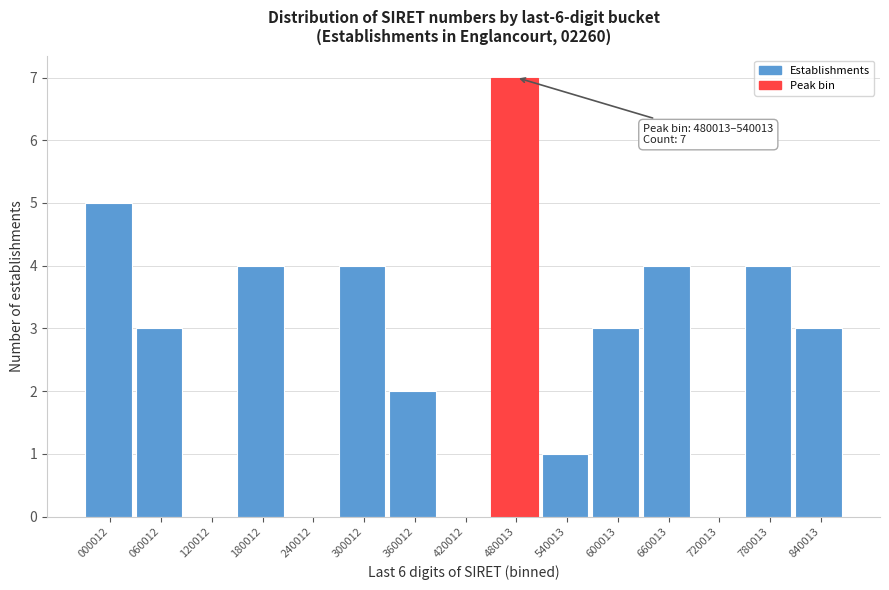

Reading right to left, what are all the values shown in this chart?

840013=3	780013=4	720013=0	660013=4	600013=3	540013=1	480013=7	420012=0	360012=2	300012=4	240012=0	180012=4	120012=0	060012=3	000012=5